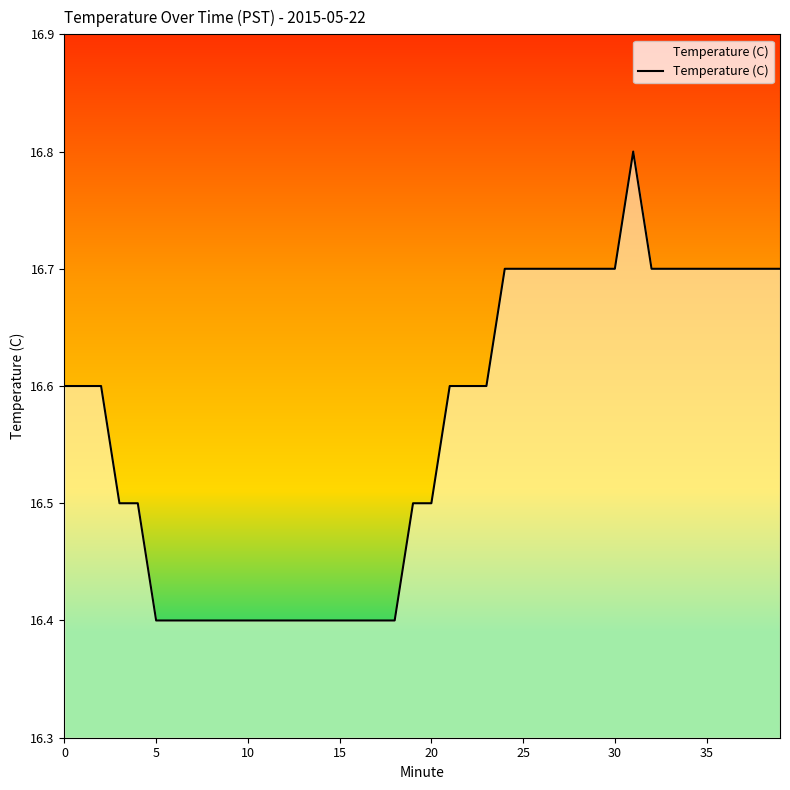

What is the minimum value shown in the chart?

16.4